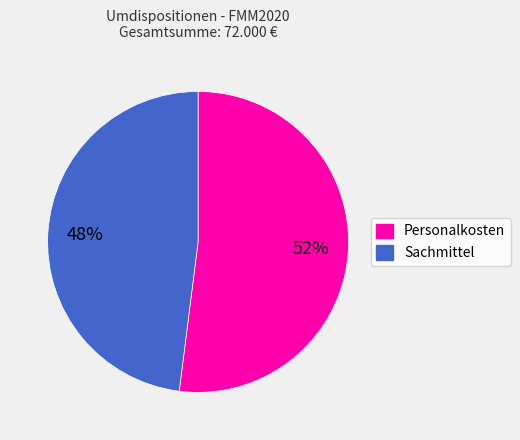

Approximately how many times larger is the value at Personalkosten compared to Sachmittel?

1.1